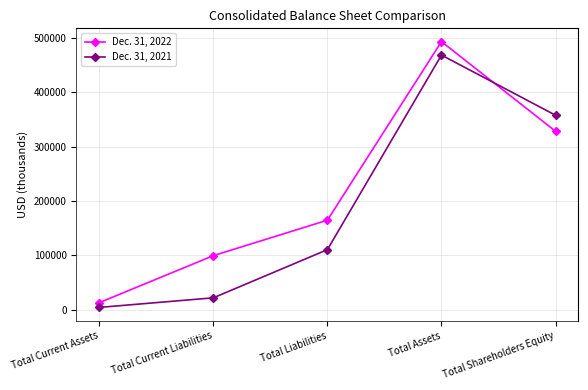

After their last crossing, which series has the higher values: Dec. 31, 2022 or Dec. 31, 2021?

Dec. 31, 2021